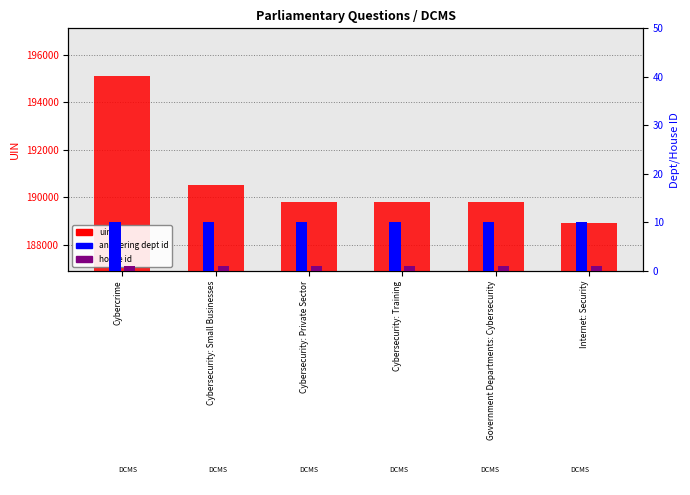

Reading right to left, extract all data points from this chart.

uin: 188905	189801	189796	189794	190517	195113
answering dept id: 10	10	10	10	10	10
house id: 1	1	1	1	1	1